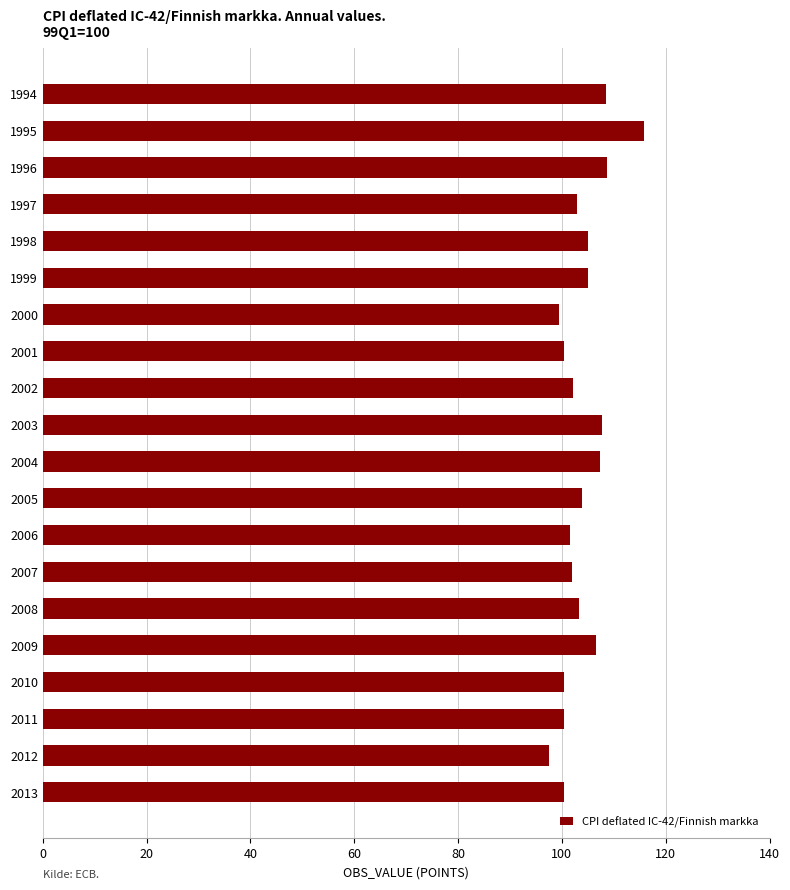

Which label corresponds to the largest value in the chart?

1995